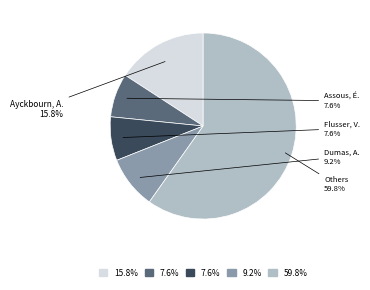

What is the ratio of the value at Others to the value at Assous, É.?

7.9